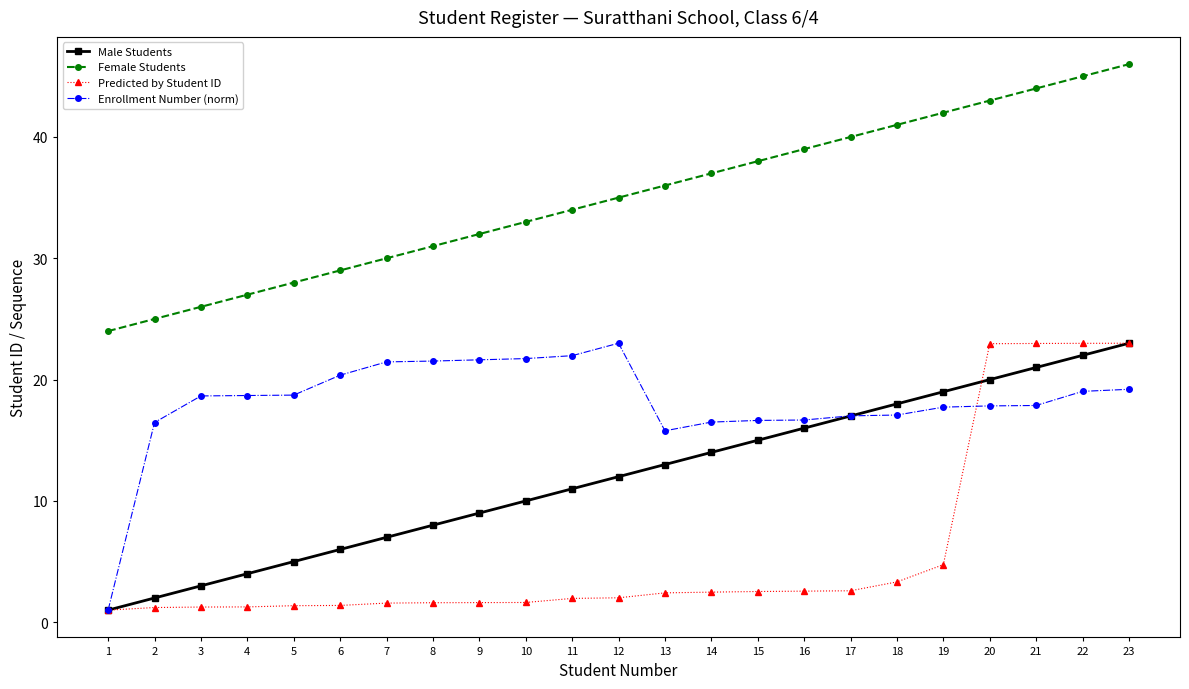

Is the value of Male Students at 22 greater than the value of Predicted by Student ID at 23?

No